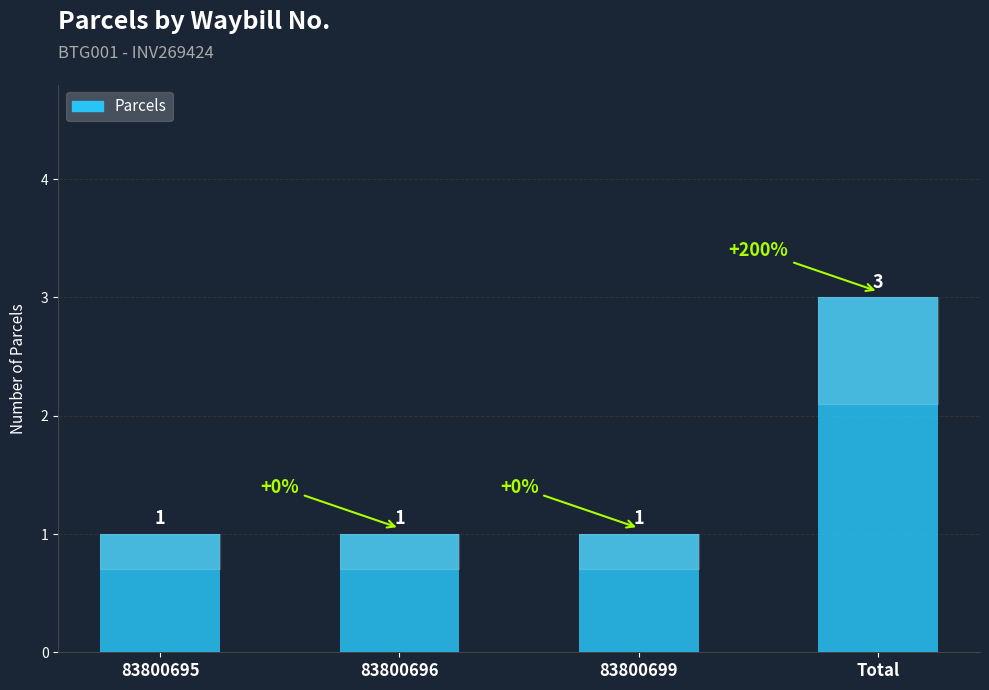

What is the ratio of the value at 83800695 to the value at 83800696?

1.0